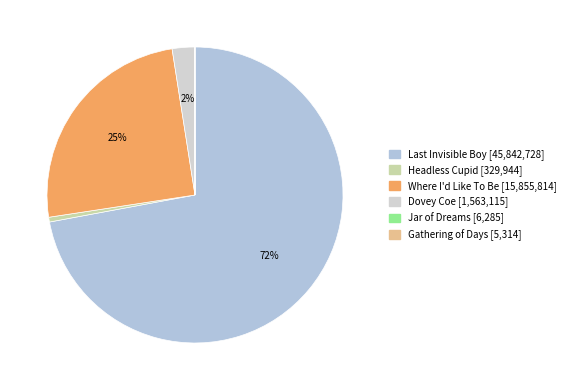

How much of the chart is everything except Gathering of Days?

100.0%